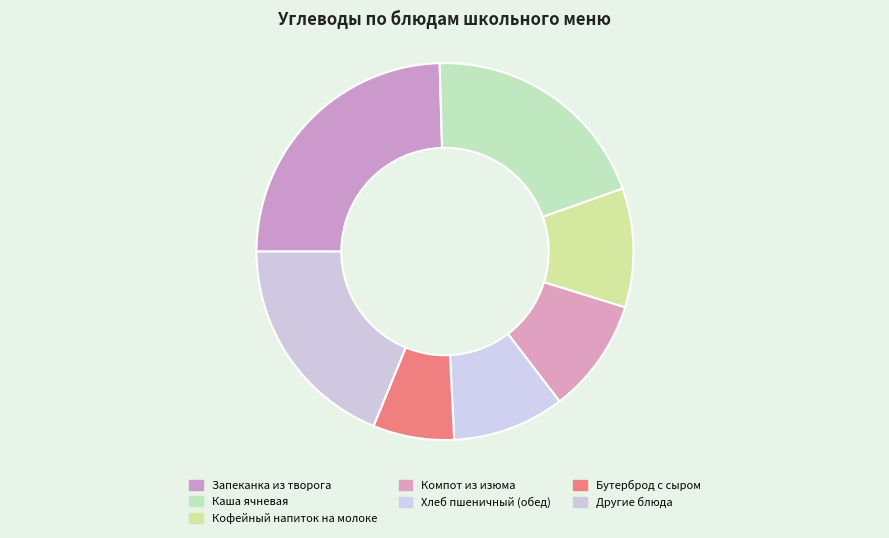

How many slices are in this pie chart?

7